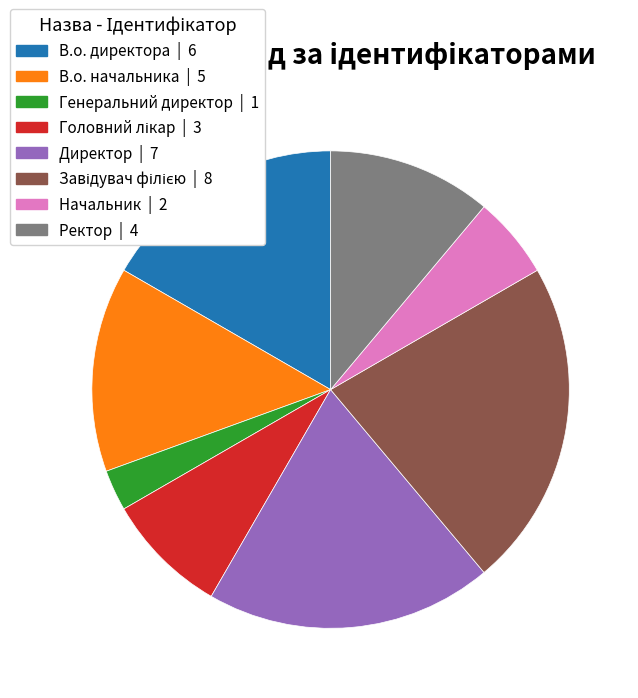

Between Директор and Начальник, which is larger?

Директор